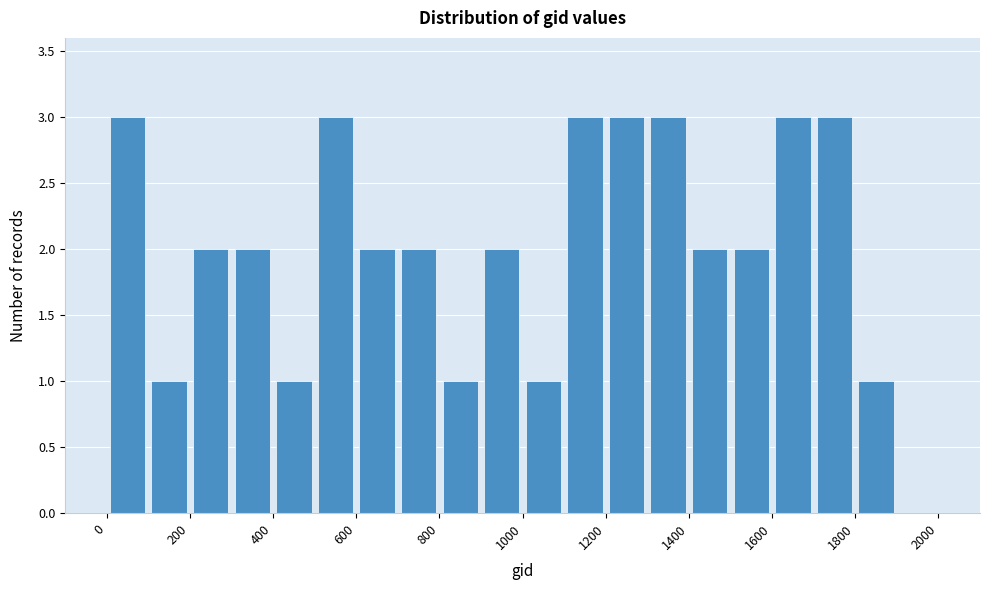

Reading left to right, list every bar in this chart as the range it spans on the x-axis followed by its height. The values are not printed on the chart, so give them approximately, as read against the axis.

0 to 100: 3
100 to 200: 1
200 to 300: 2
300 to 400: 2
400 to 500: 1
500 to 600: 3
600 to 700: 2
700 to 800: 2
800 to 900: 1
900 to 1000: 2
1000 to 1100: 1
1100 to 1200: 3
1200 to 1300: 3
1300 to 1400: 3
1400 to 1500: 2
1500 to 1600: 2
1600 to 1700: 3
1700 to 1800: 3
1800 to 1900: 1
1900 to 2000: 0